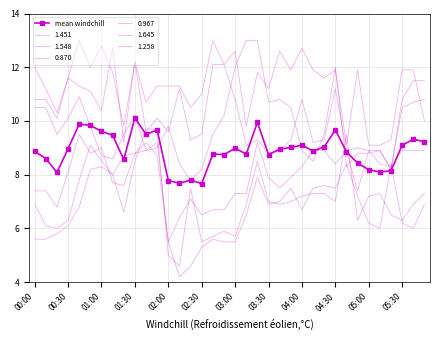

How many lines are shown in the chart?

1